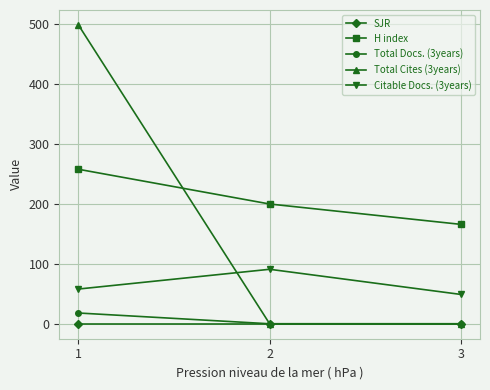

The value of Total Cites (3years) at 3 is 0. True or false?

True